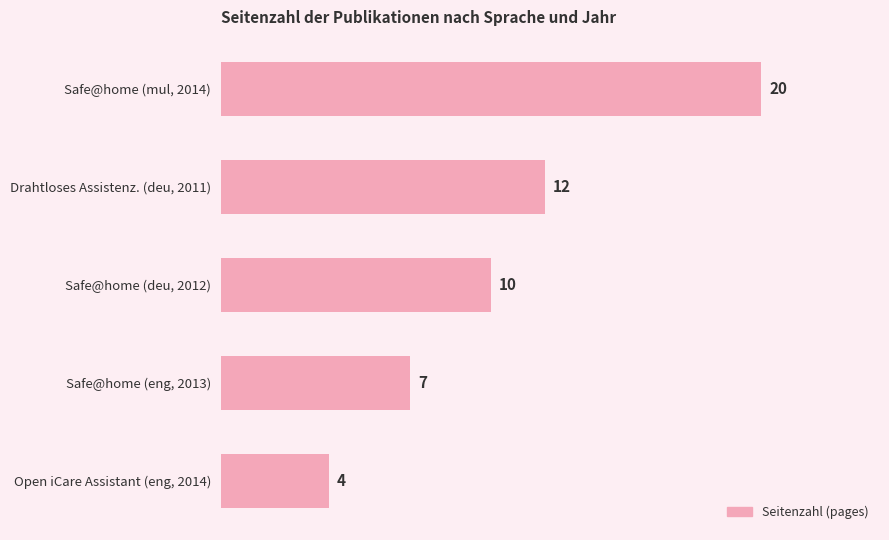

Rank the categories by value from lowest to highest.

Open iCare Assistant (eng, 2014), Safe@home (eng, 2013), Safe@home (deu, 2012), Drahtloses Assistenz. (deu, 2011), Safe@home (mul, 2014)